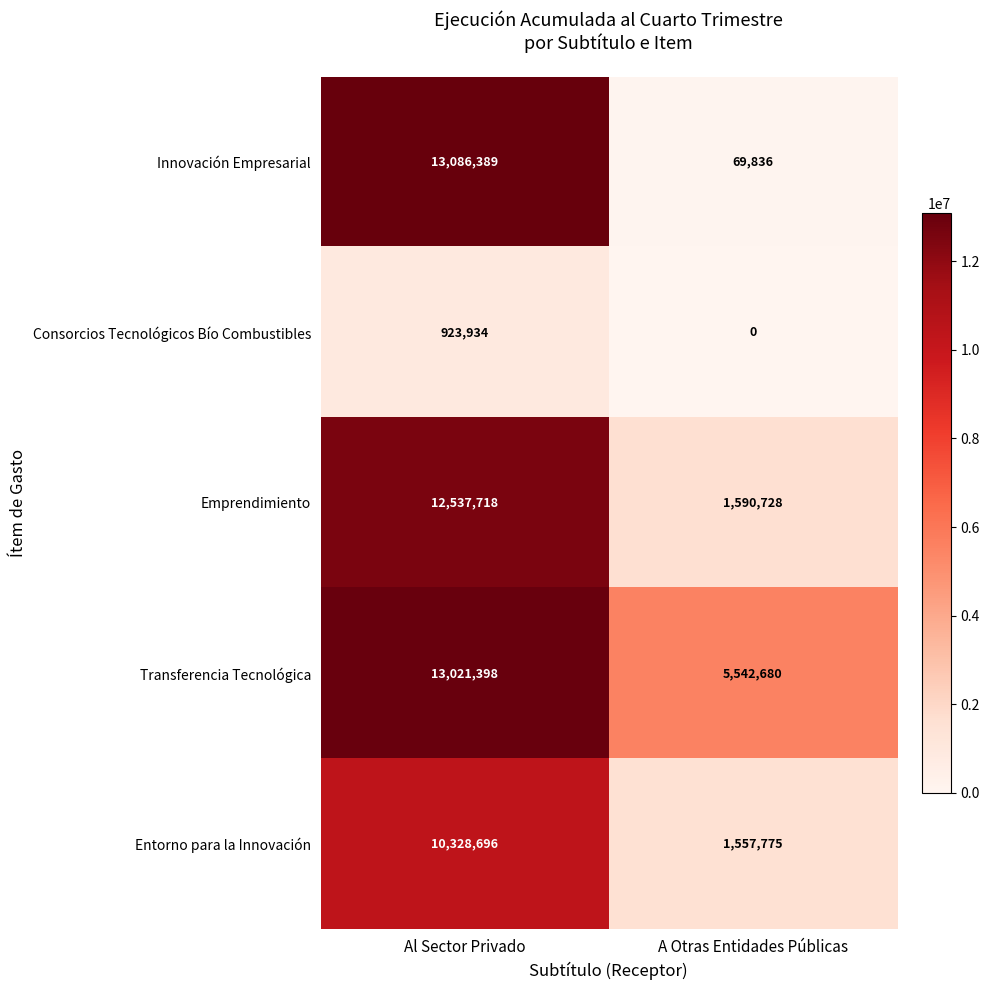

Reading right to left, what are all the values shown in this chart?

Innovación Empresarial: A Otras Entidades Públicas=69836	Al Sector Privado=13086389
Consorcios Tecnológicos Bío Combustibles: A Otras Entidades Públicas=0	Al Sector Privado=923934
Emprendimiento: A Otras Entidades Públicas=1590728	Al Sector Privado=12537718
Transferencia Tecnológica: A Otras Entidades Públicas=5542680	Al Sector Privado=13021398
Entorno para la Innovación: A Otras Entidades Públicas=1557775	Al Sector Privado=10328696